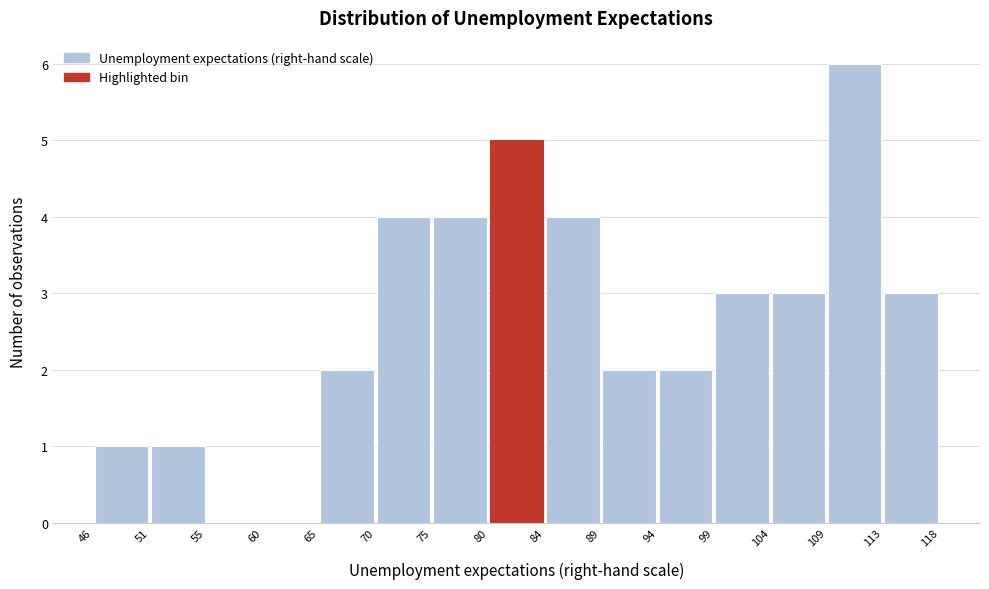

Reading left to right, transcribe this chart: for each bar, give the range it covers on the x-axis and its height. The values are not printed on the chart, so give them approximately, as read against the axis.

46 to 51: 1
51 to 55: 1
55 to 60: 0
60 to 65: 0
65 to 70: 2
70 to 75: 4
75 to 80: 4
80 to 84: 5
84 to 89: 4
89 to 94: 2
94 to 99: 2
99 to 104: 3
104 to 109: 3
109 to 113: 6
113 to 118: 3